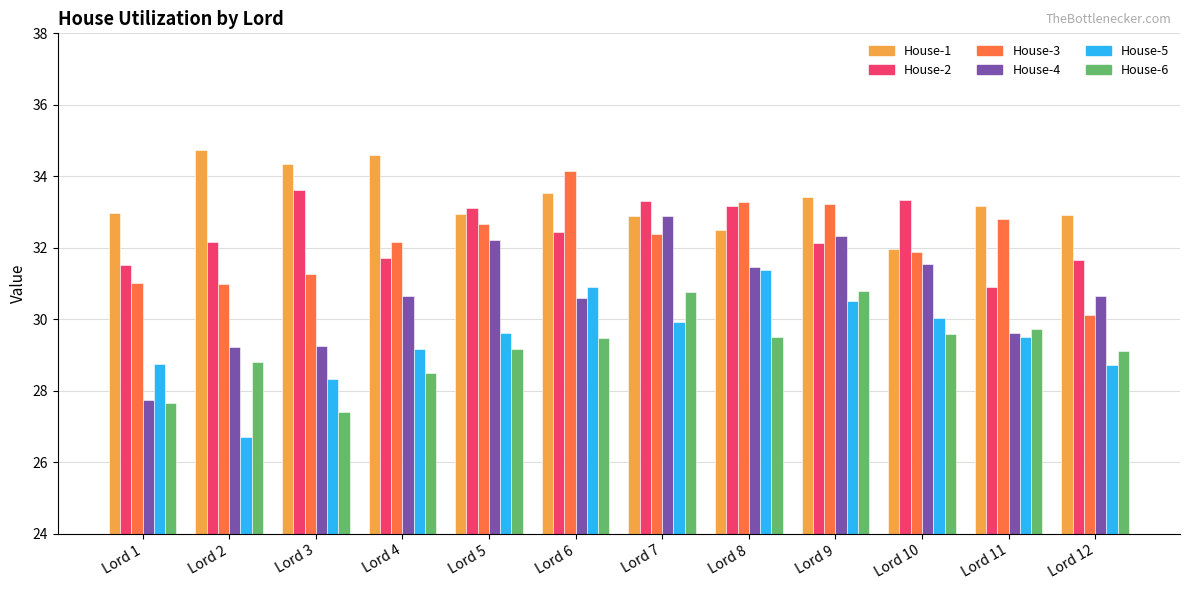

What is the approximate value of House-1 at Lord 2?

34.7